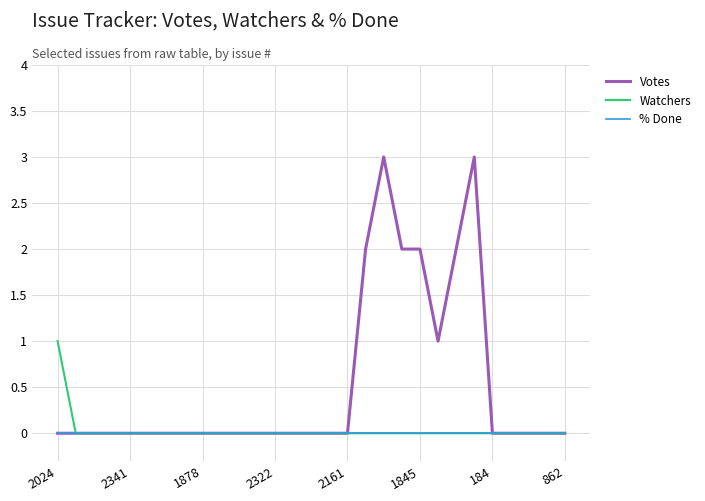

Which series has the largest total across all categories?

Votes